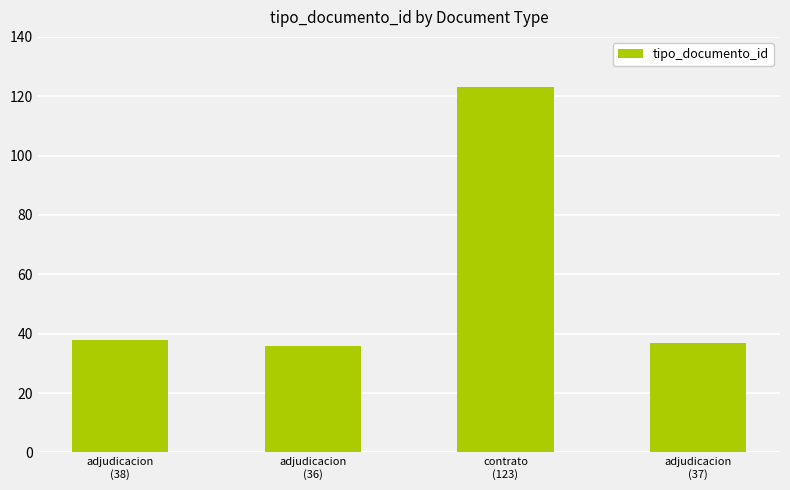

What is the approximate value at adjudicacion
(36)?

36